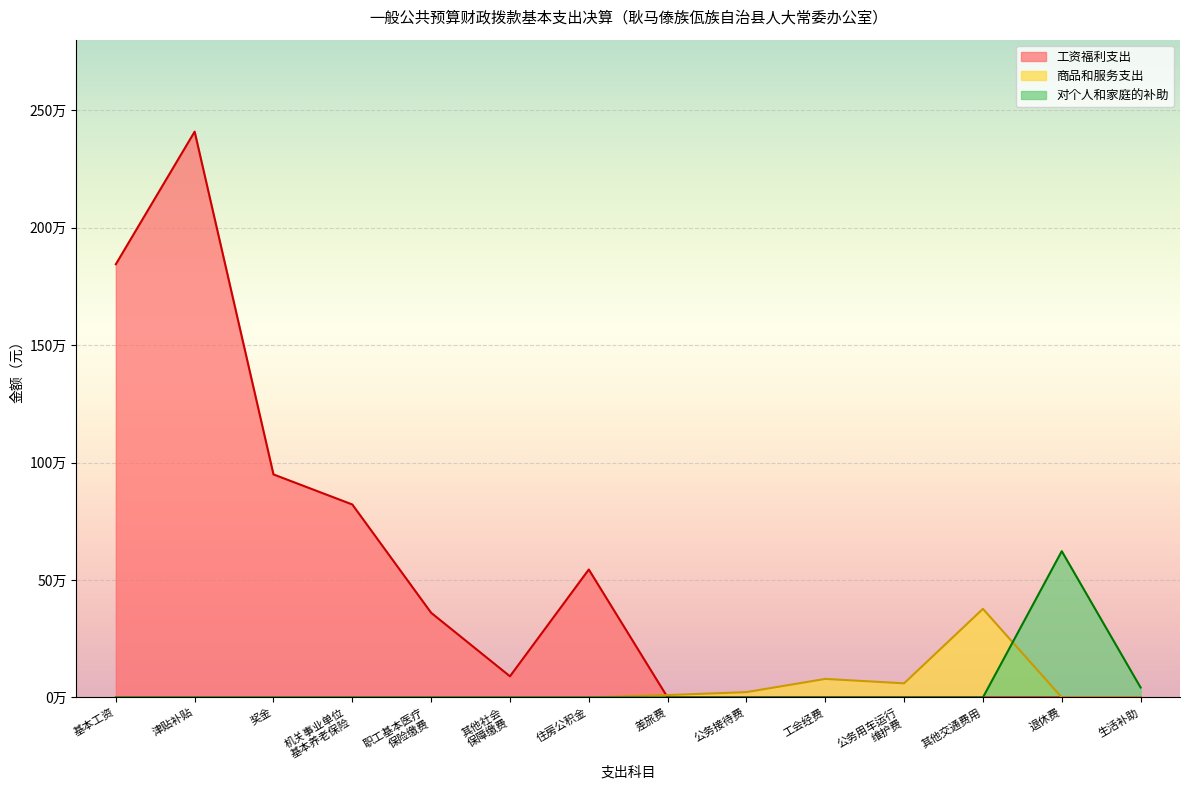

Rank the series at 住房公积金 from lowest to highest value.

商品和服务支出, 对个人和家庭的补助, 工资福利支出